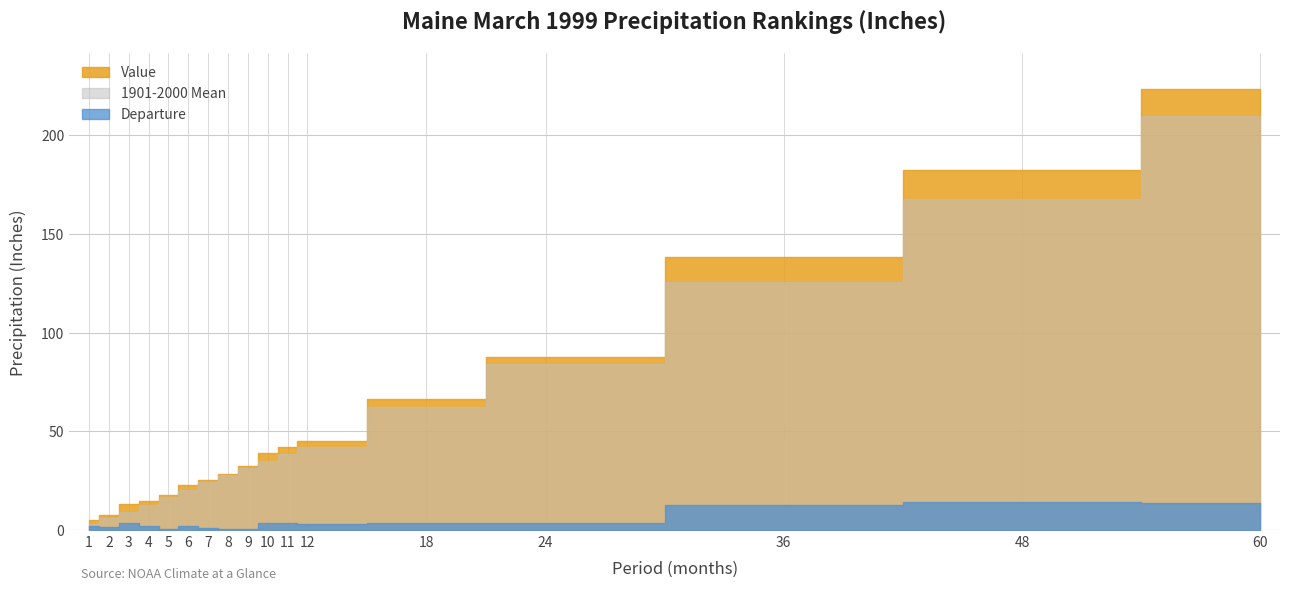

At which category does the chart reach its minimum across all series?

8